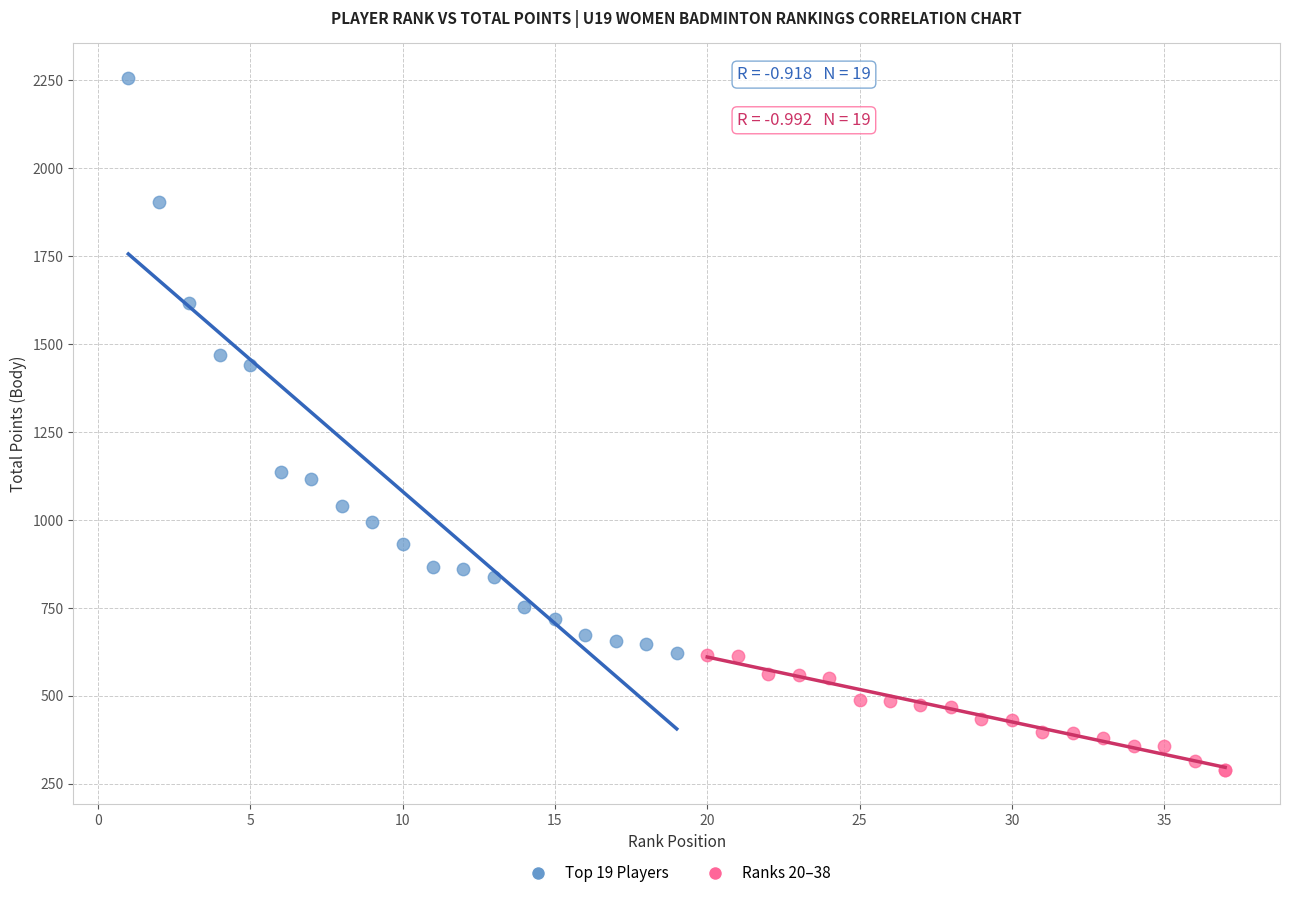

Which series contains the lowest Y value?

Ranks 20–38